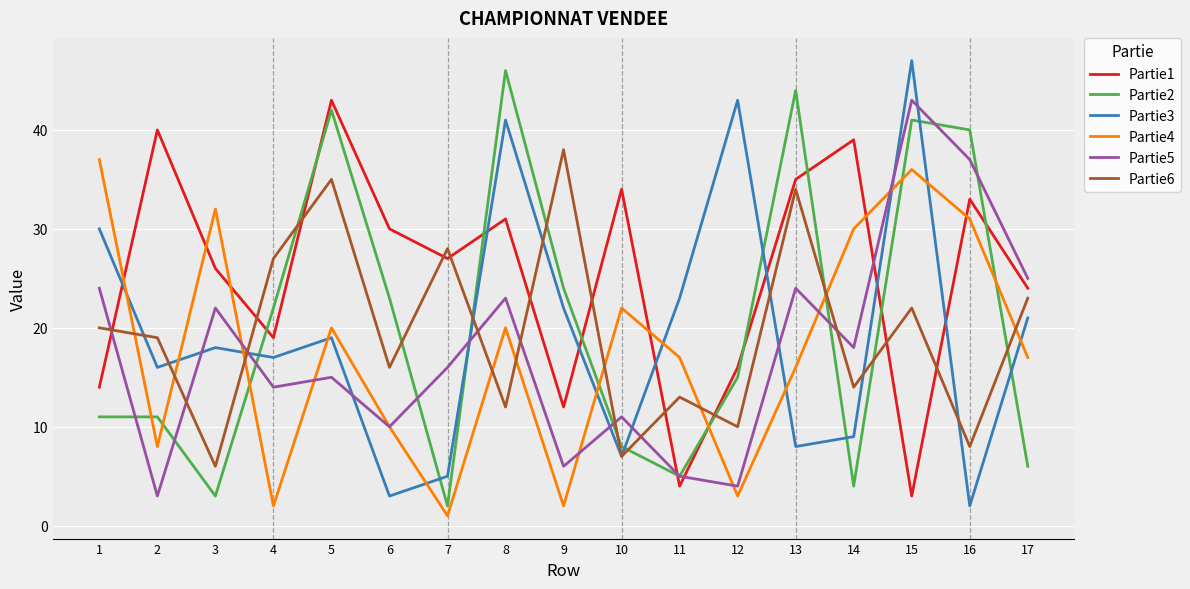

What is the difference between the highest and lowest values at 1?

26